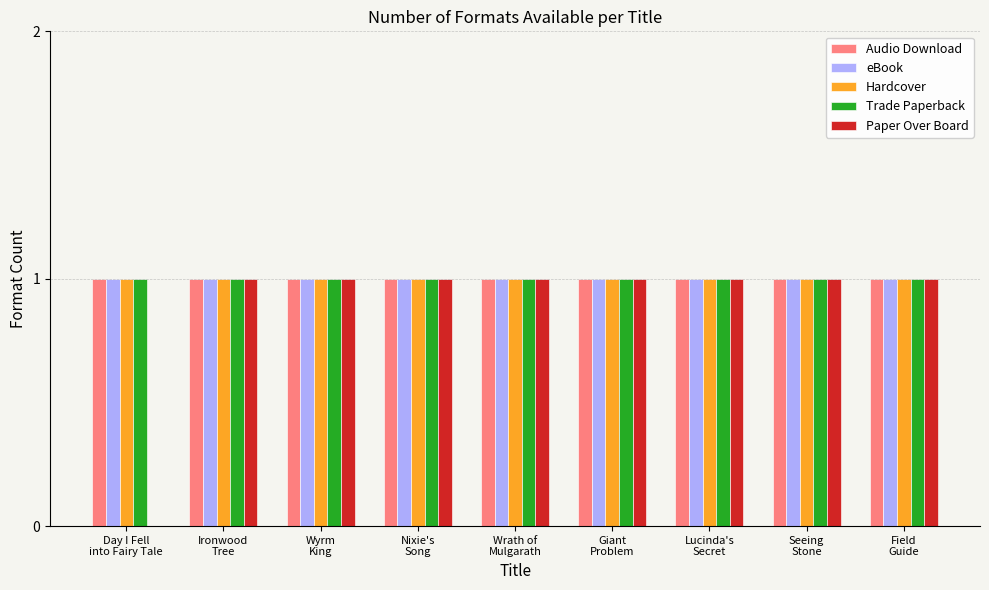

Are the bars horizontal?

No